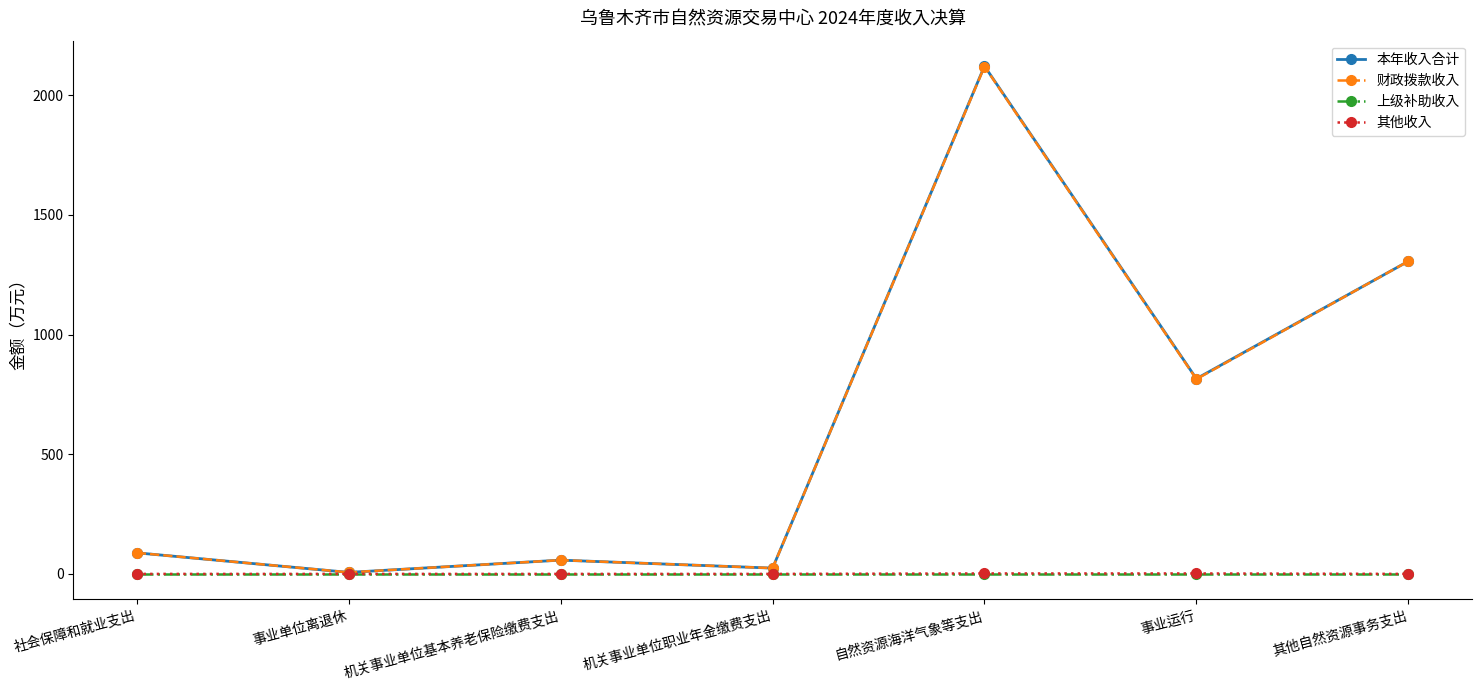

Between 机关事业单位基本养老保险缴费支出 and 事业运行, which series saw the biggest shift?

本年收入合计